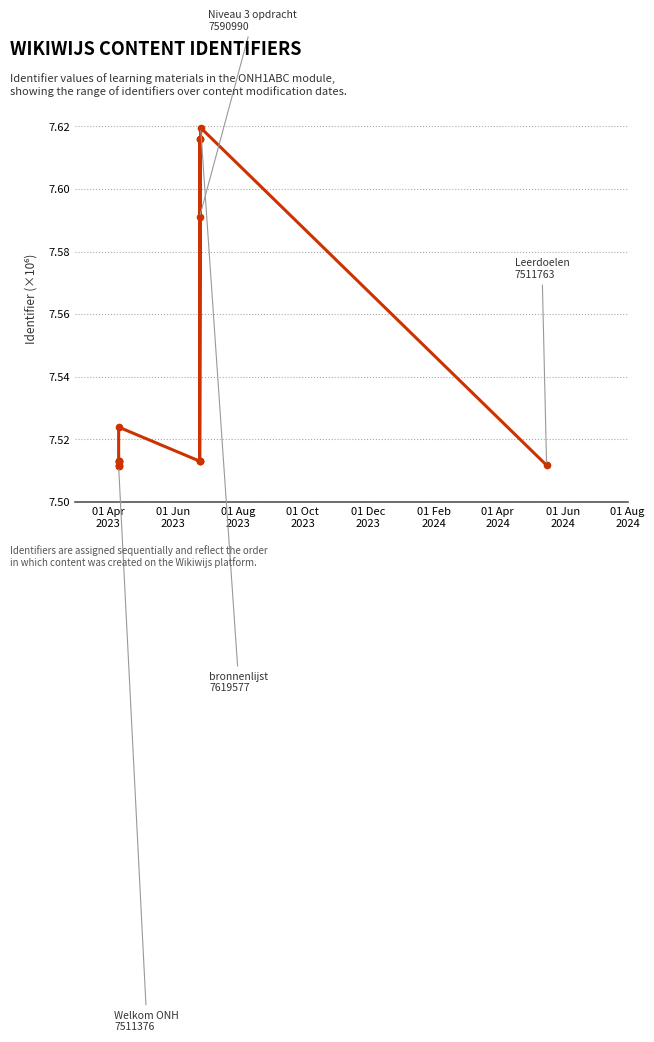

What value does the data have at 01 Apr
2024?

7.5